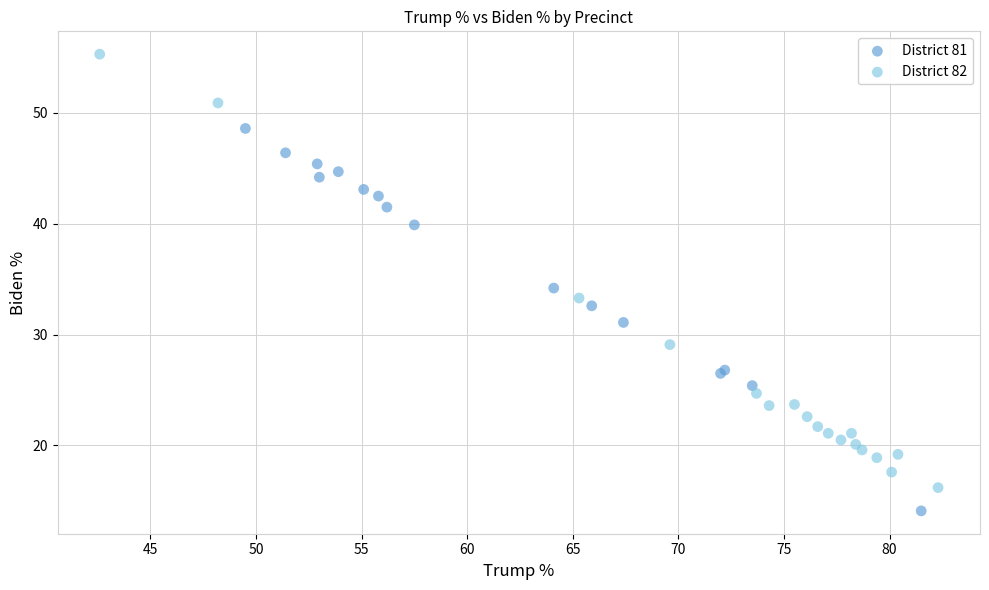

Which series has the largest Y range (max minus min)?

District 82